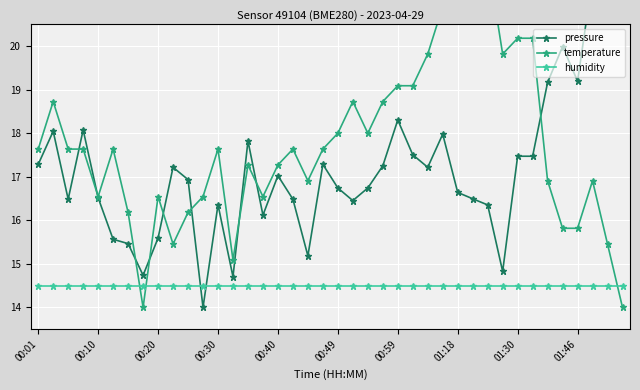

What is the difference between the temperature values at 27 and 21?

2.2